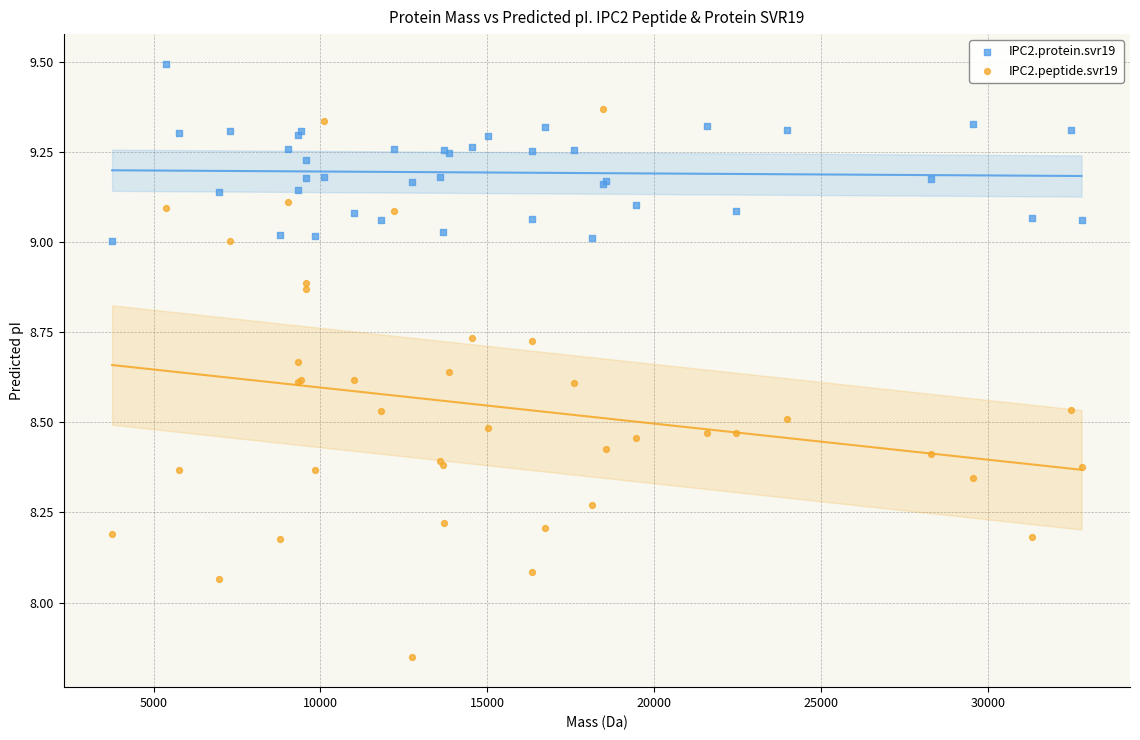

What is the X range (max minus min) for the scatter plot?

29059.7